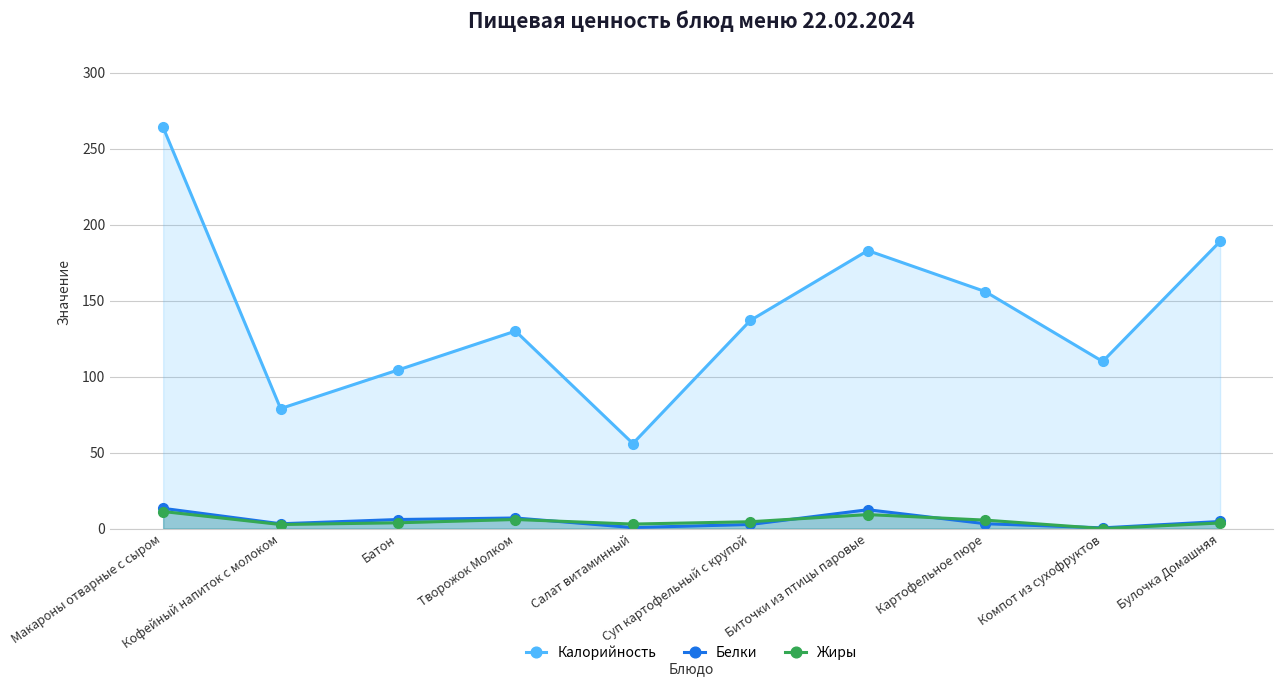

At which label is Жиры closest to 5?

Суп картофельный с крупой